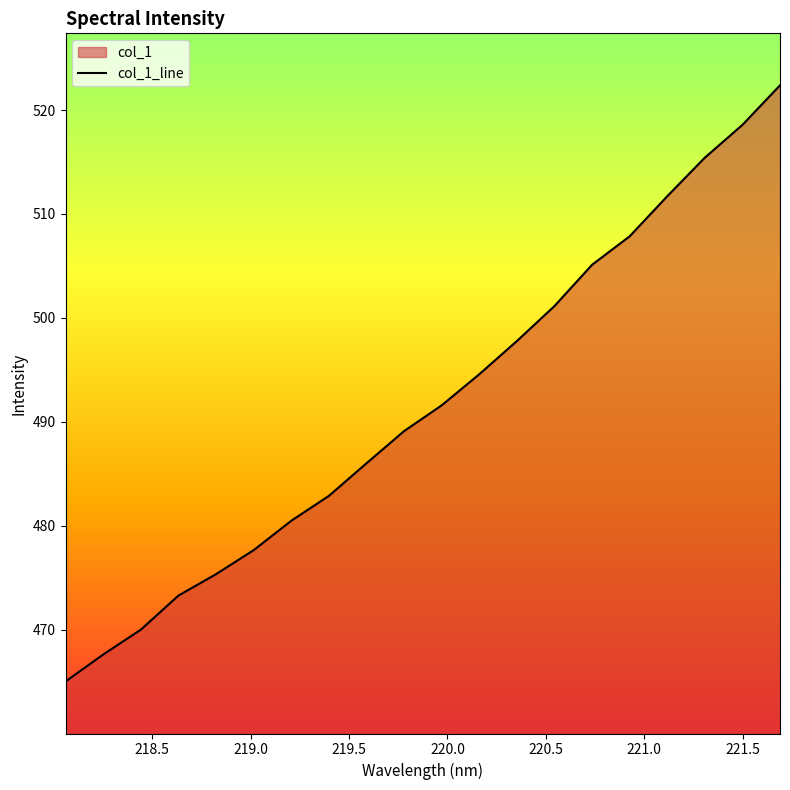

What is the difference between the second highest and second lowest values?

50.9